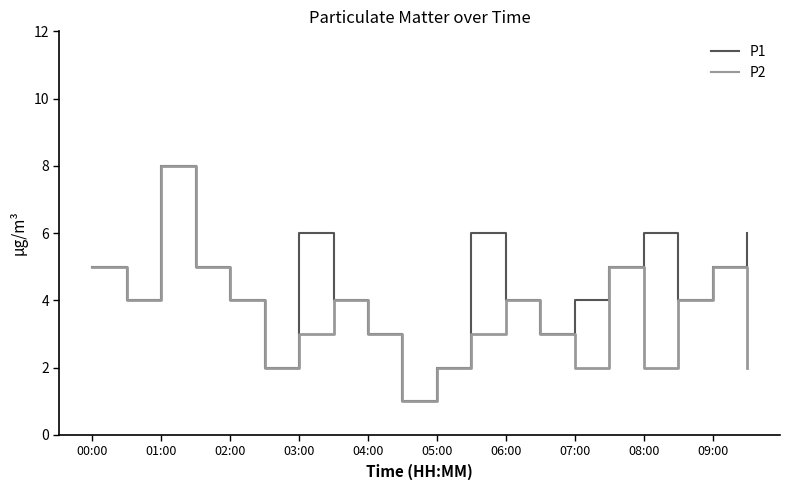

What is the highest value of the P1 series?

8